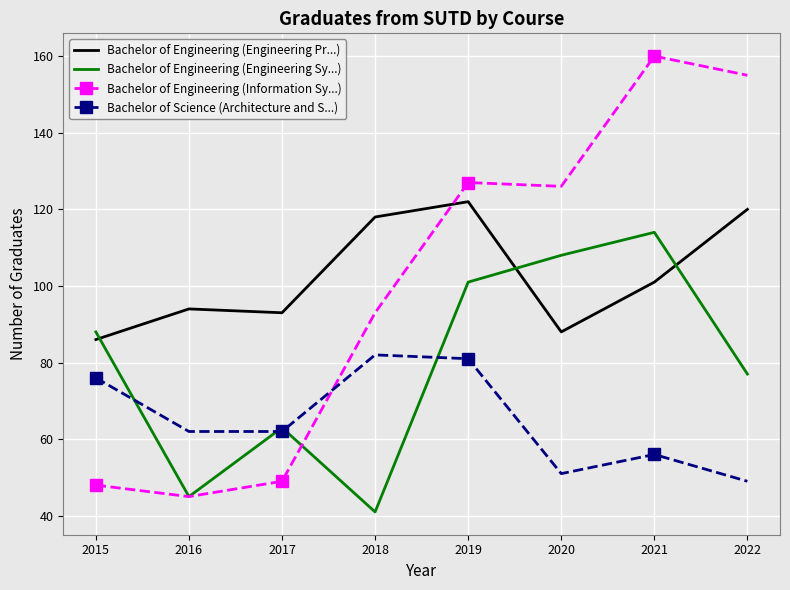

What is the difference between the Bachelor of Engineering (Engineering Pr...) values at 2016 and 2018?

24